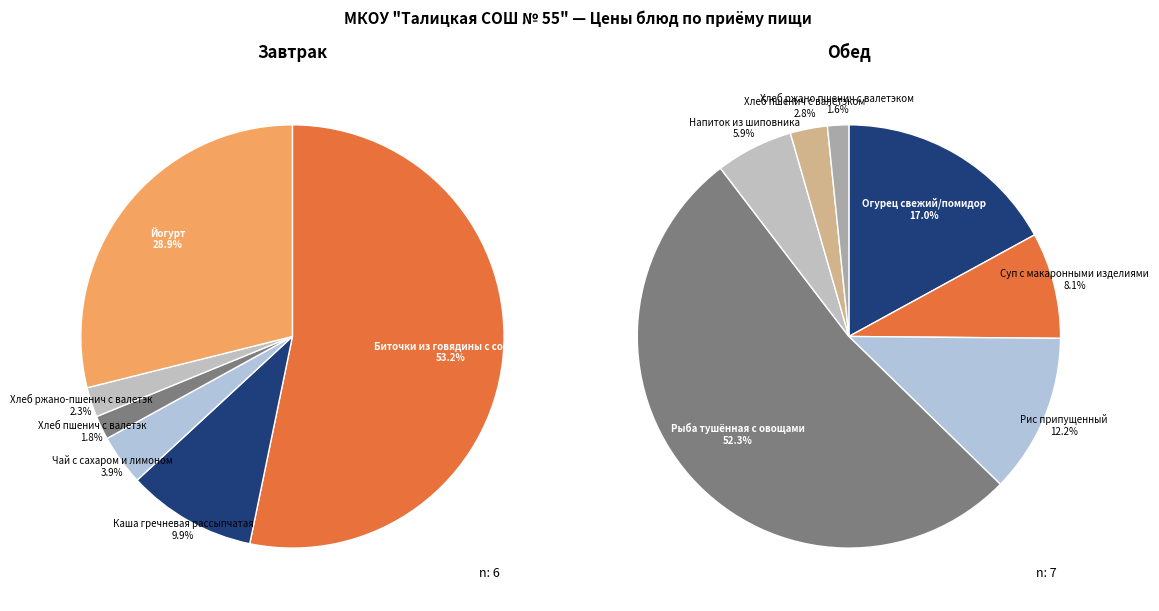

What percentage is the Чай с сахаром и лимоном slice, to the nearest percent?

4%